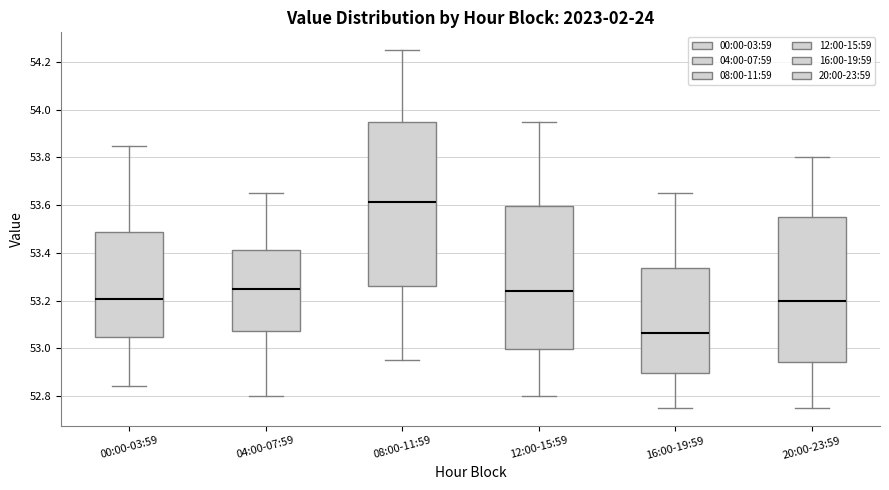

Reading left to right, transcribe this box plot: for each box, give where its median line is, the range the box spans, and where its two whiskers end, as read against the y-axis. The values are not printed on the chart, so give them approximately, as read against the axis.

00:00-03:59: median 53.20, box 53.04 to 53.48, whiskers 52.84 to 53.86
04:00-07:59: median 53.26, box 53.08 to 53.42, whiskers 52.80 to 53.66
08:00-11:59: median 53.62, box 53.26 to 53.96, whiskers 52.96 to 54.26
12:00-15:59: median 53.24, box 53.00 to 53.60, whiskers 52.80 to 53.96
16:00-19:59: median 53.06, box 52.90 to 53.34, whiskers 52.76 to 53.66
20:00-23:59: median 53.20, box 52.94 to 53.56, whiskers 52.76 to 53.80